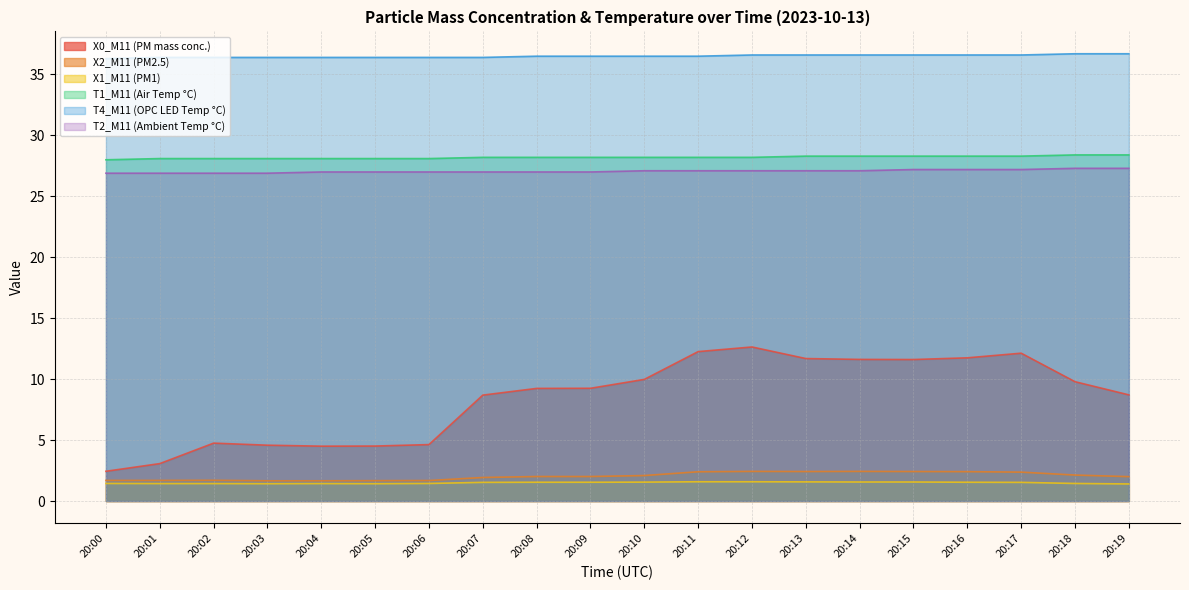

What is the spread (max minus min) of values at 20:05?

35.0